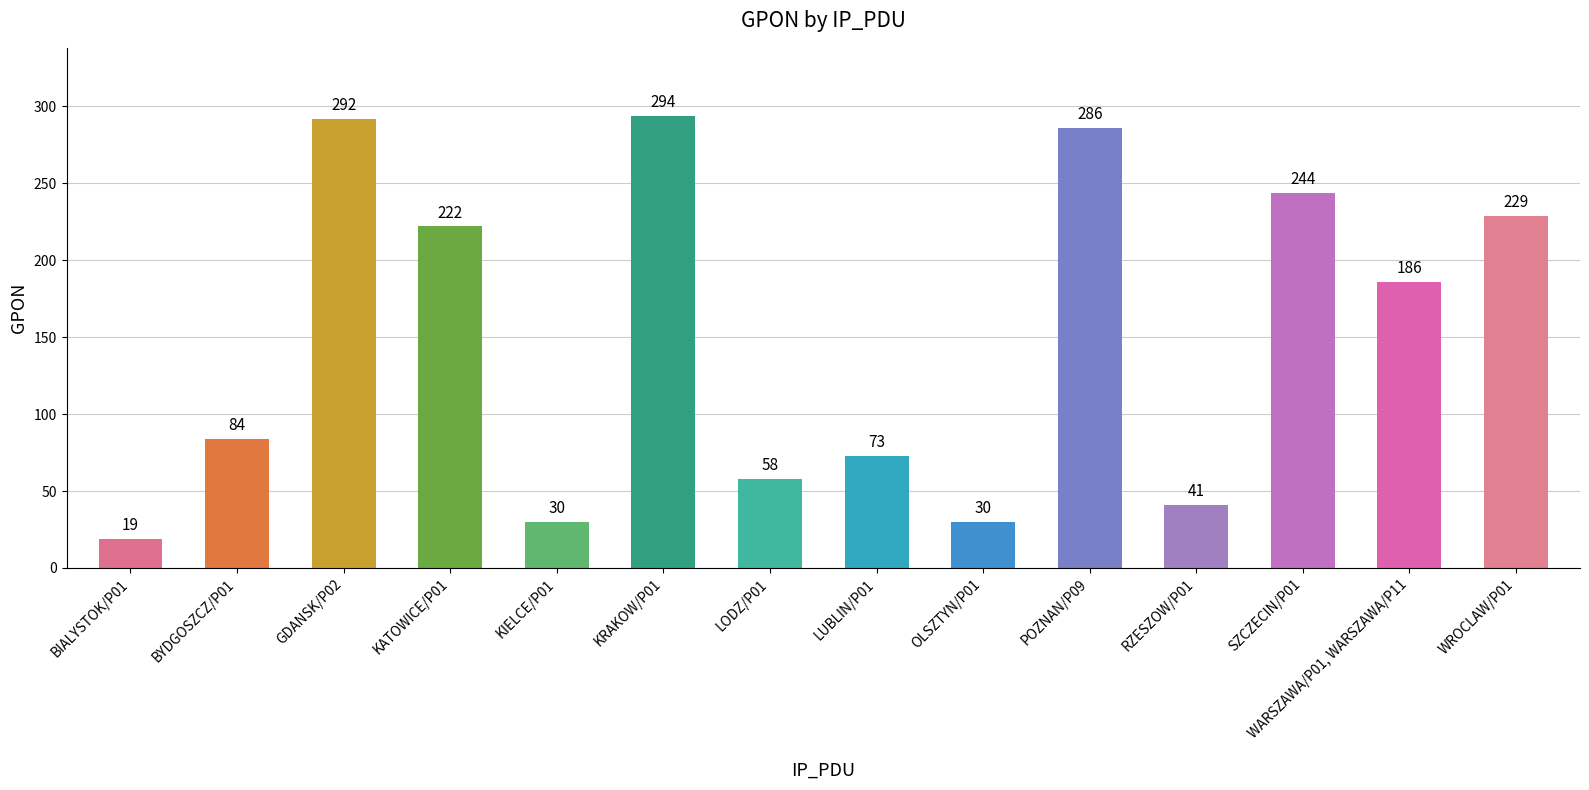

True or false: the data shows 201 at GDANSK/P02.

False